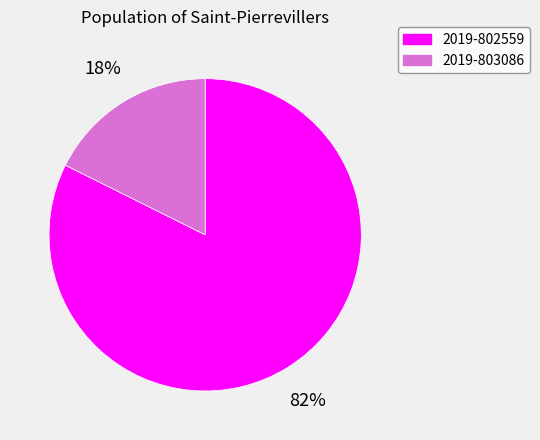

Which category has the biggest portion of the pie?

2019-802559